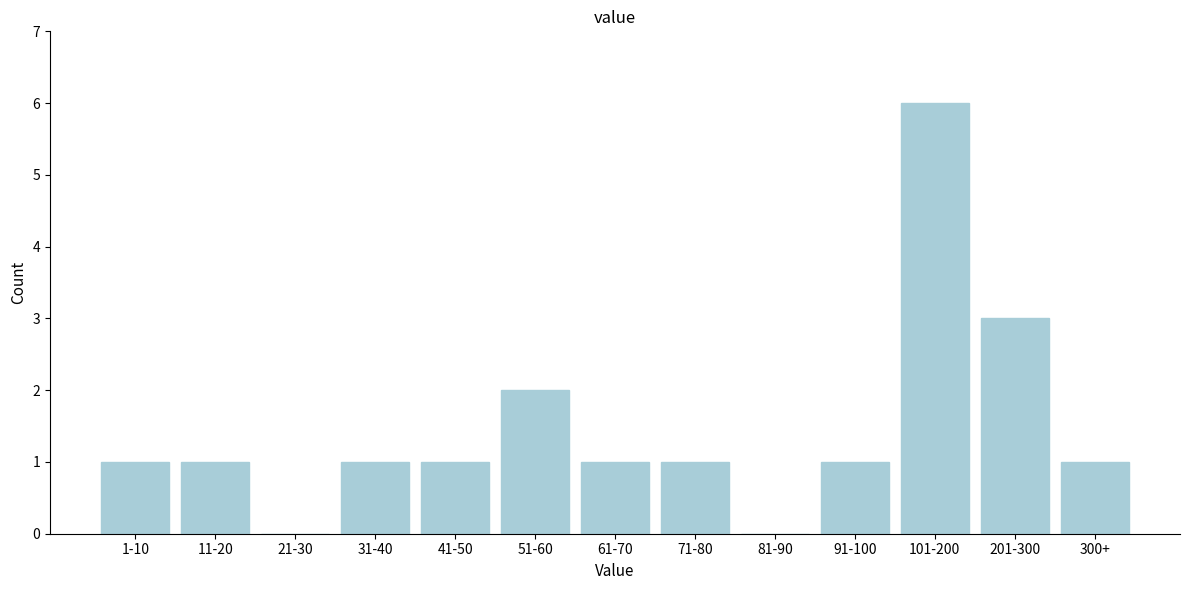

Reading left to right, what are all the values shown in this chart?

1-10=1	11-20=1	21-30=0	31-40=1	41-50=1	51-60=2	61-70=1	71-80=1	81-90=0	91-100=1	101-200=6	201-300=3	300+=1